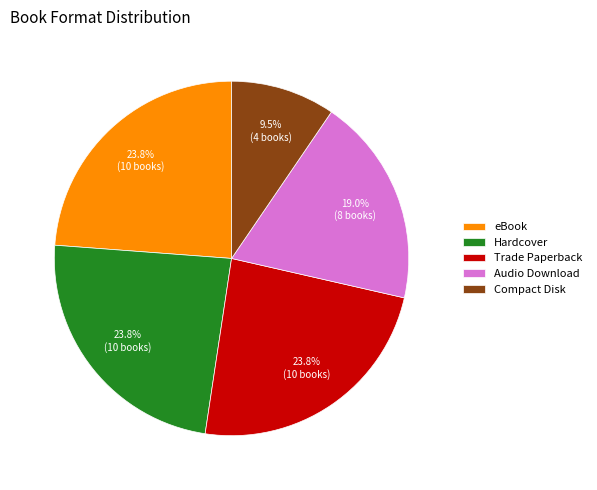

How many segments does this pie chart have?

5